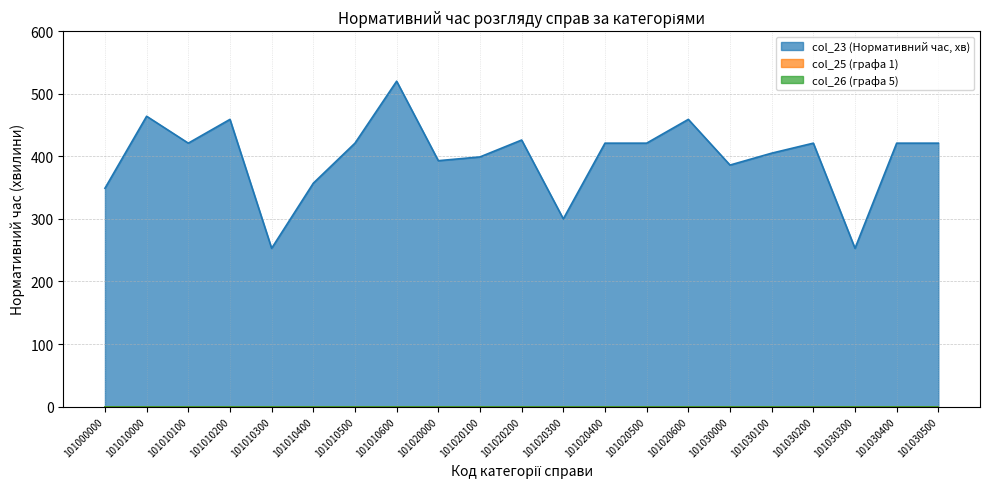

What are all the series names shown in the legend?

col_23 (Нормативний час, хв), col_25 (графа 1), col_26 (графа 5)